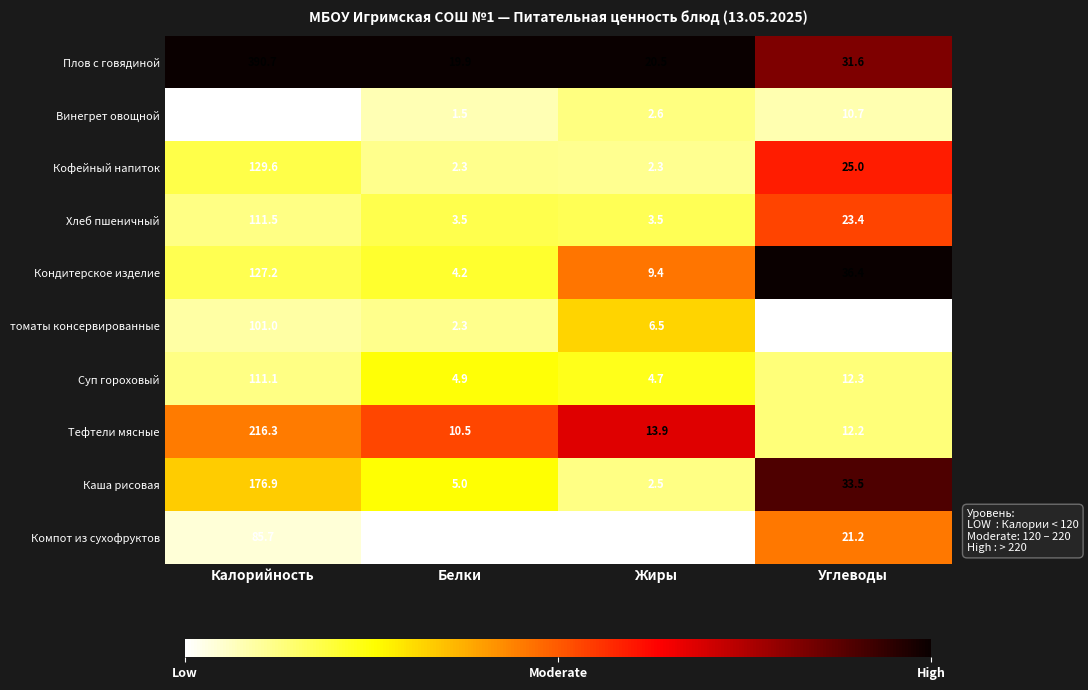

The value of Хлеб пшеничный at Жиры is 5.9. True or false?

False